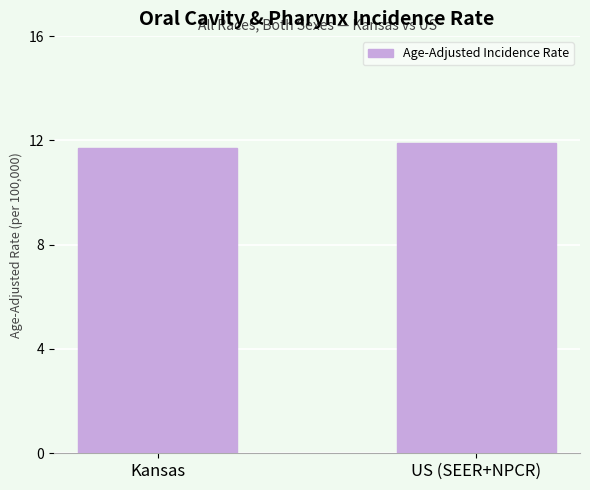

How many values are between 11 and 12?

2